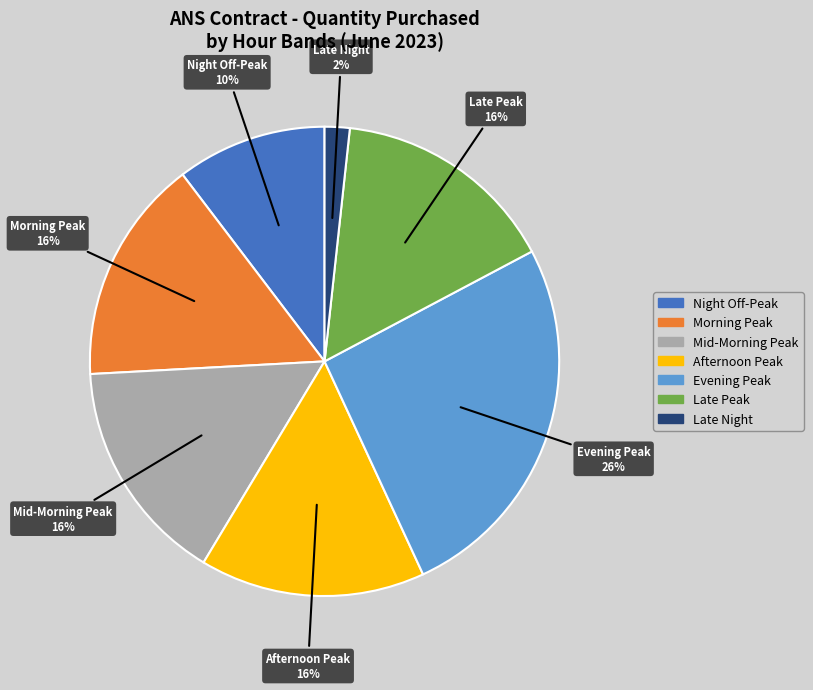

To the nearest percent, what is the average slice percentage?

14%